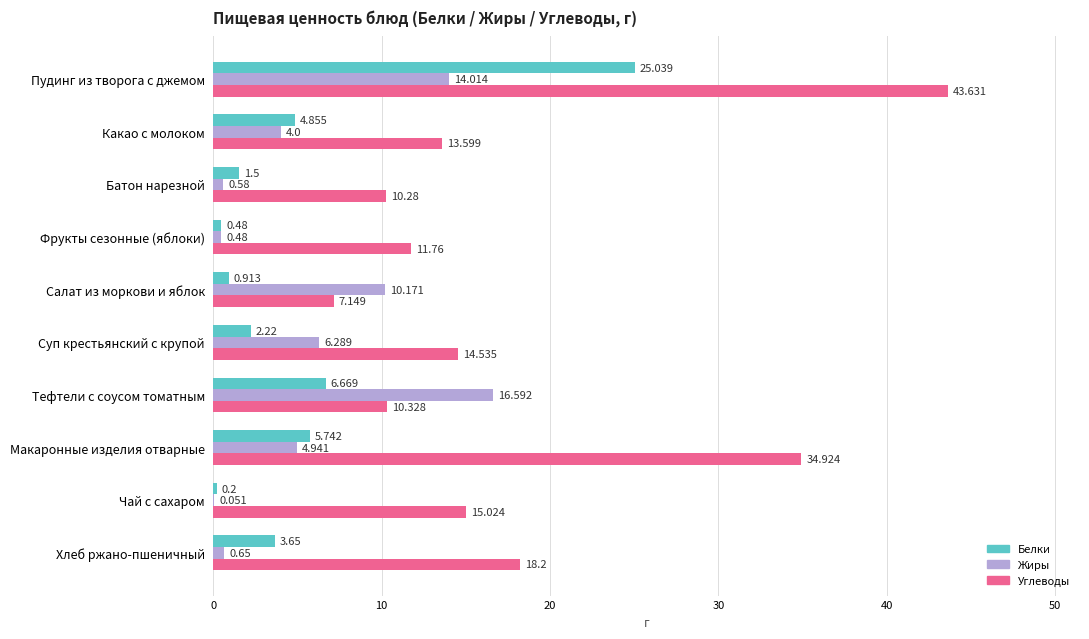

Is the value of Углеводы at Суп крестьянский с крупой greater than the value of Белки at Суп крестьянский с крупой?

Yes